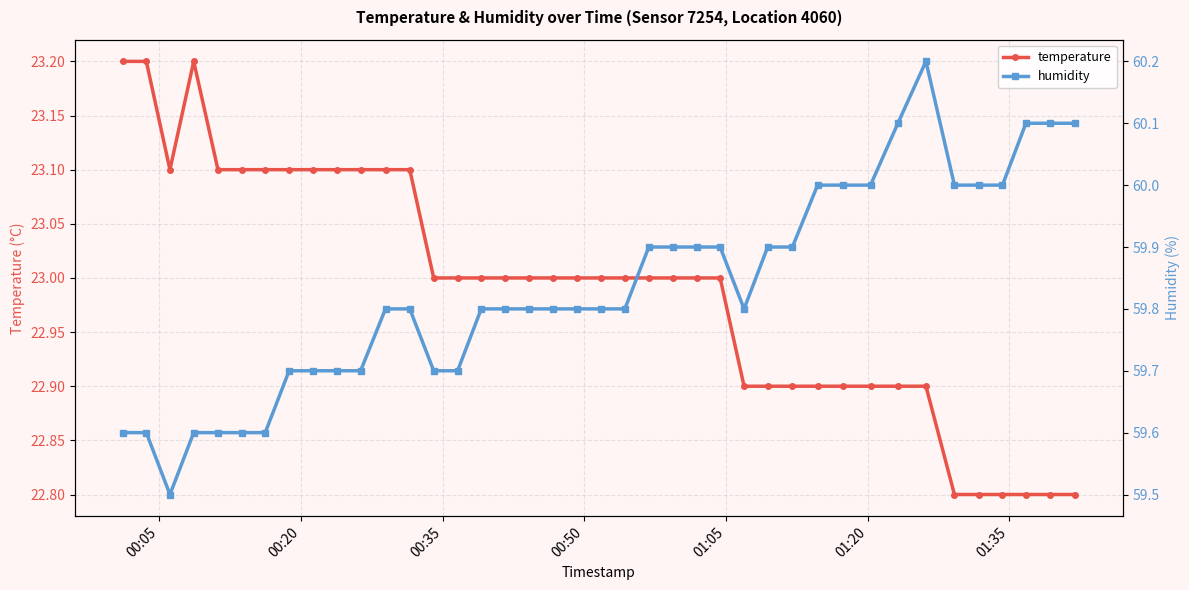

What is the minimum value for temperature?

22.8